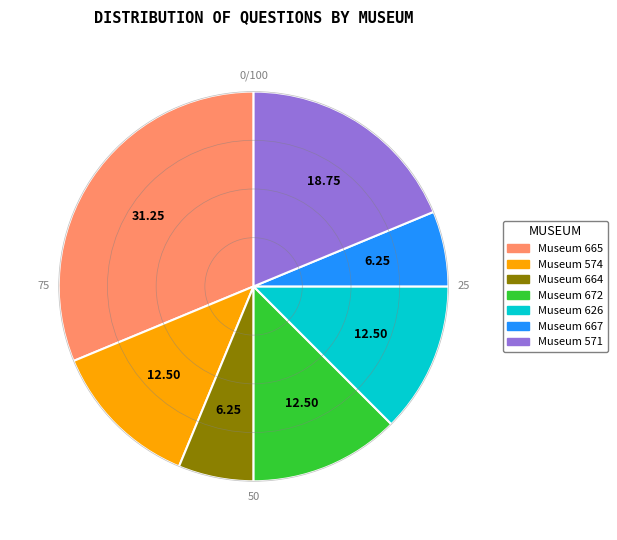

Is there a majority slice in this chart?

No